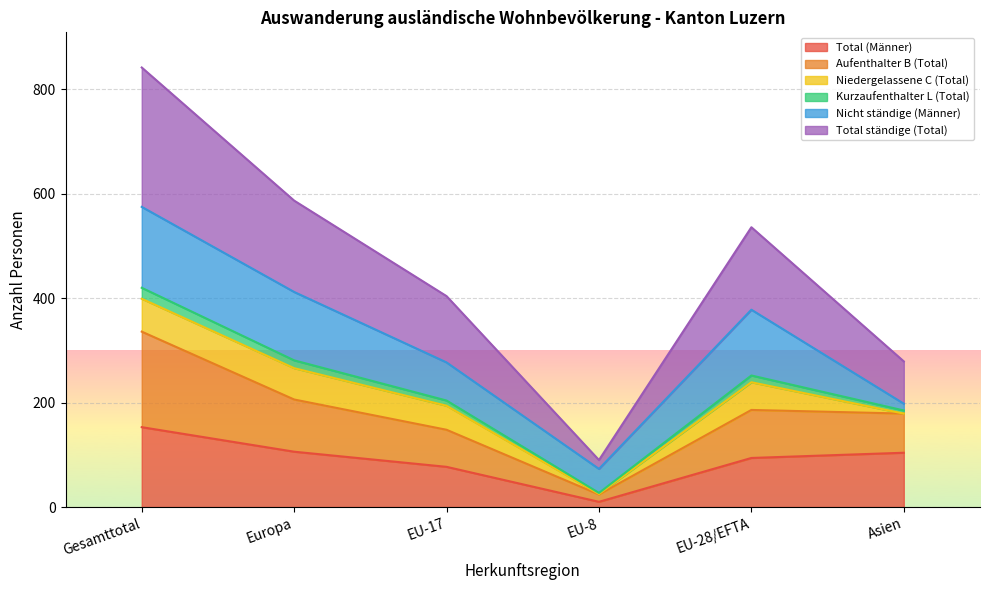

Which category has the highest value in the Total (Männer) series?

Gesamttotal